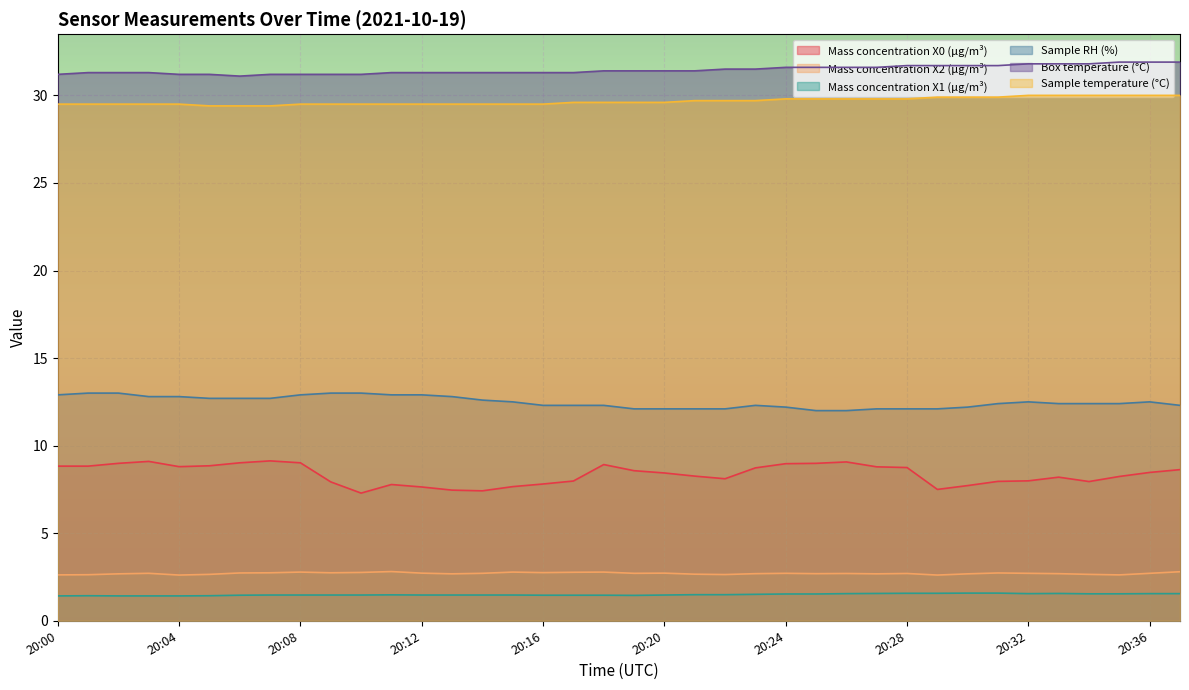

What is the maximum value for Sample temperature (°C)?

30.0